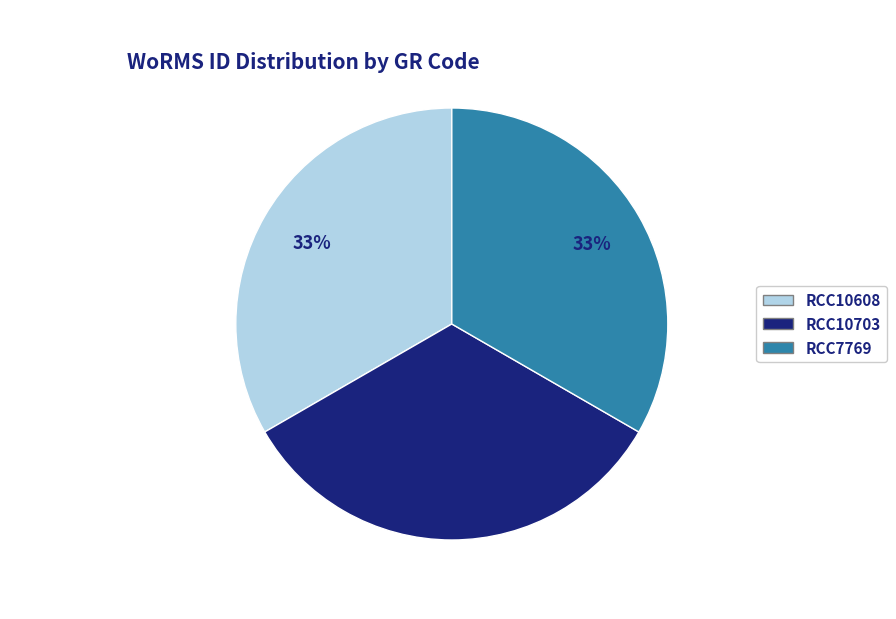

True or false: RCC10608 accounts for 33% of the total.

True